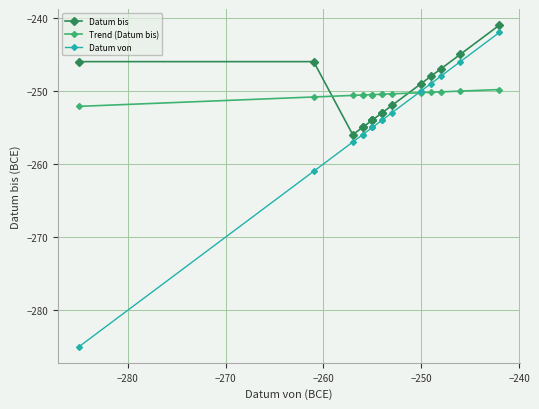

What is the difference between the maximum and minimum values in the Datum bis series?

15.0